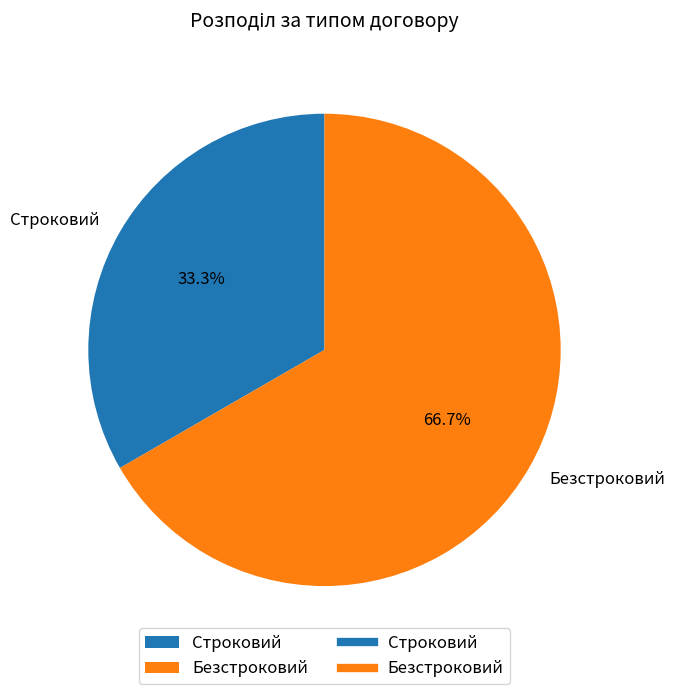

How many segments does this pie chart have?

2